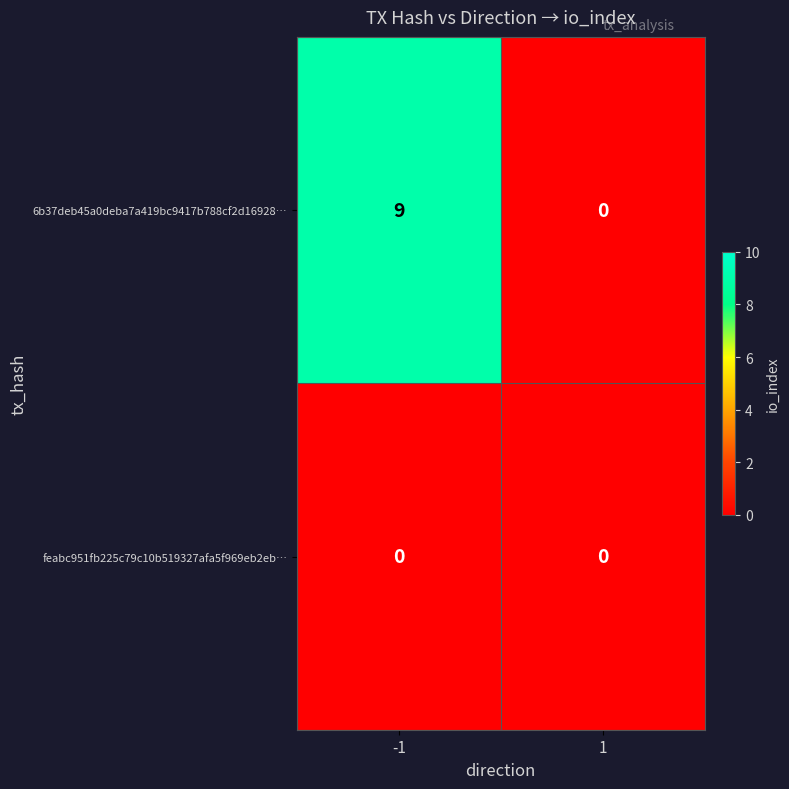

How many distinct data groups are displayed?

2